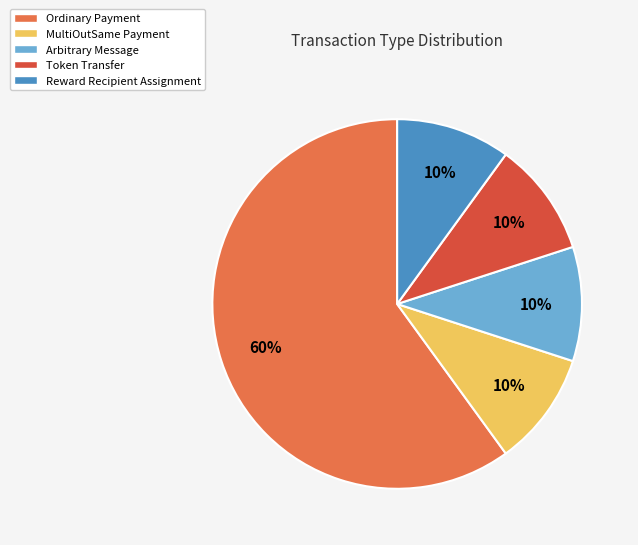

Is it true that Token Transfer is 10% of the pie?

True